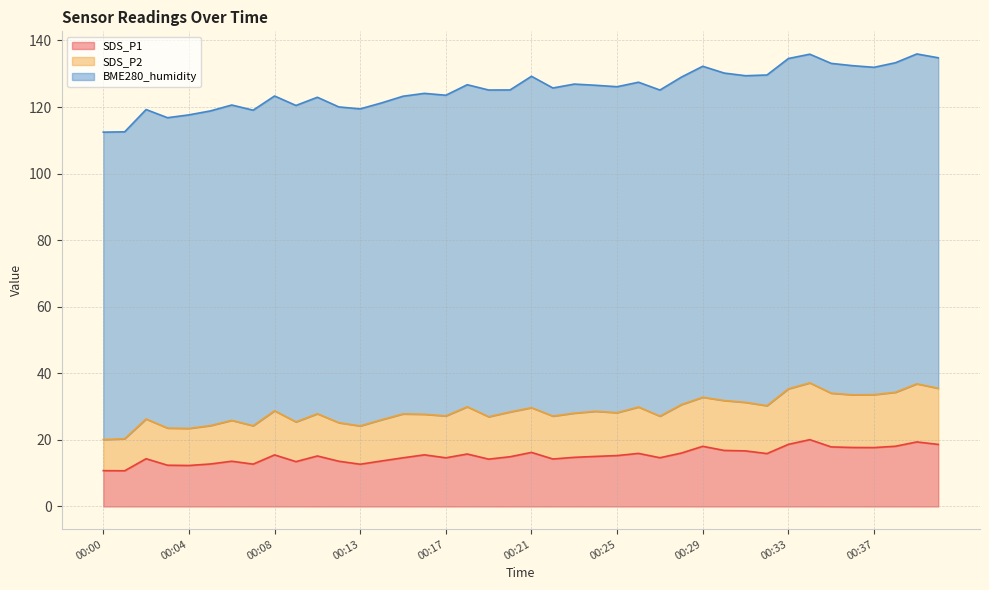

What is the total value across all series at 00:37?

131.9